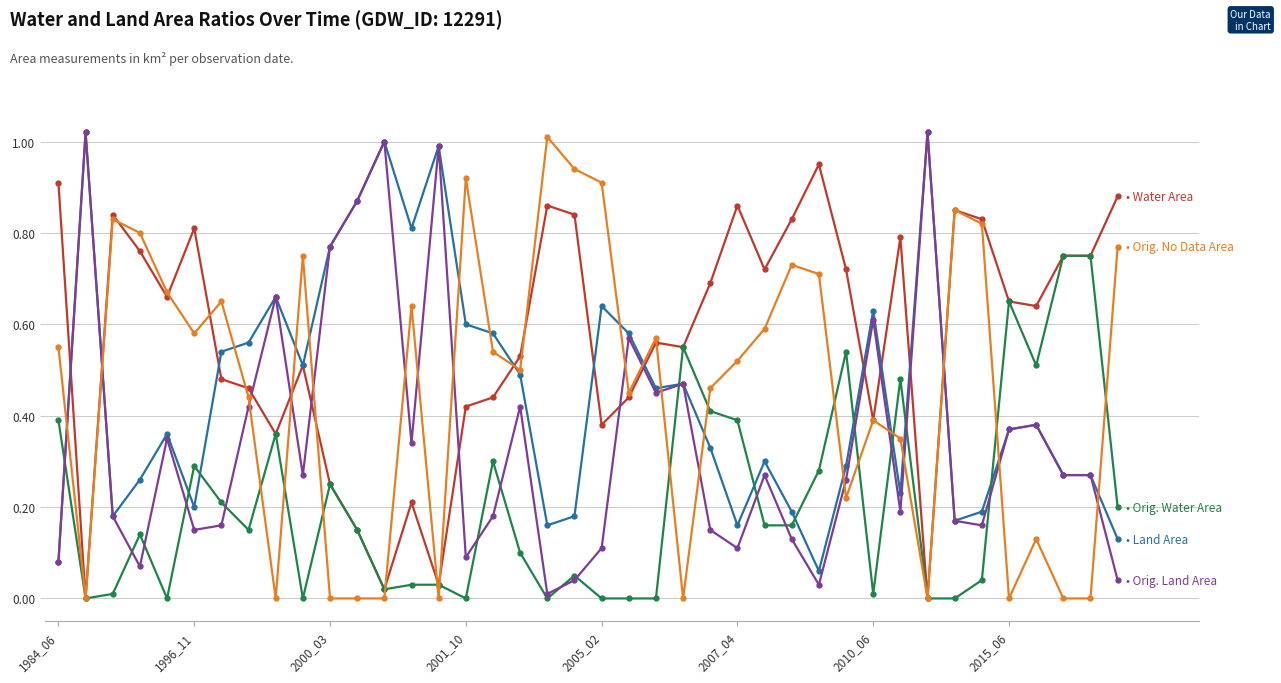

How many distinct data groups are displayed?

5